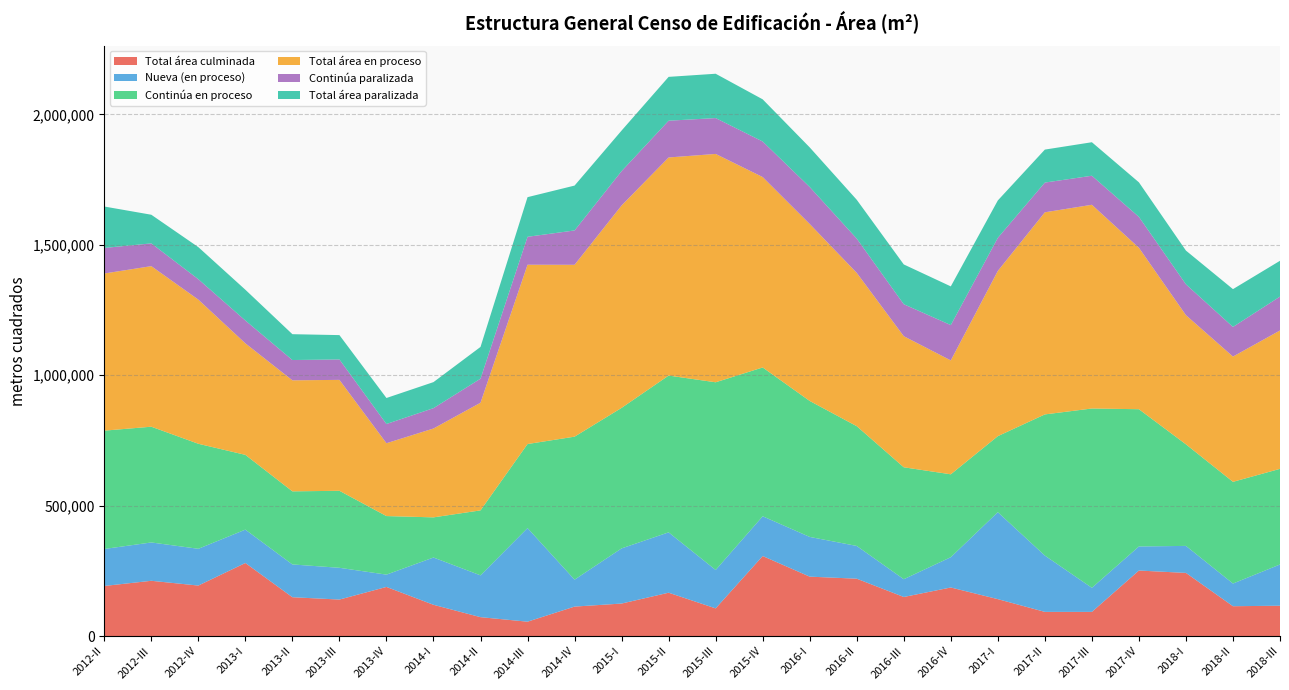

Reading right to left, extract all data points from this chart.

Total área culminada: 116380	114443	242137	251241	92718	92764	141588	186248	149844	219974	227825	306874	106135	166264	124680	113026	55166	72506	119899	188376	139986	148947	280133	193651	211926	192131
Nueva (en proceso): 158129	86985	103575	92324	92343	215856	333402	116152	68163	125567	152299	152393	147255	231360	211458	103269	358871	160269	181295	47187	121779	125694	127960	140944	146985	141768
Continúa en proceso: 366610	389864	389334	526122	687380	541150	291427	317780	429074	459127	521243	570475	719560	601089	538700	548178	322186	249094	153886	224487	295171	280179	286608	402613	443711	453640
Total área en proceso: 530466	480247	495213	618955	781004	774855	633440	436637	502568	587804	678500	730008	875437	836101	775993	658894	687420	412674	340683	279311	425275	425643	427585	552710	615581	602459
Continúa paralizada: 129903	113637	118296	118402	111321	113930	126867	135451	122594	131284	141771	136337	137471	140930	131709	131663	107049	92237	78011	73677	78268	77822	87524	78202	87258	97964
Total área paralizada: 137256	144884	129272	132435	128478	126451	143339	148328	152493	148878	151839	161607	169963	168071	155494	172009	151964	121697	99820	99658	93315	99046	117950	122959	109795	158817